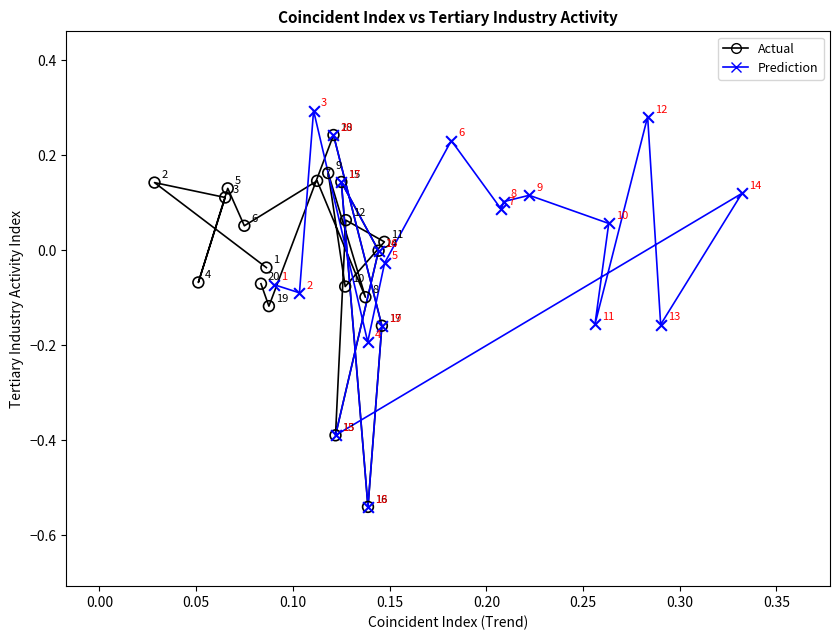

Which series contains the highest Y value?

Prediction